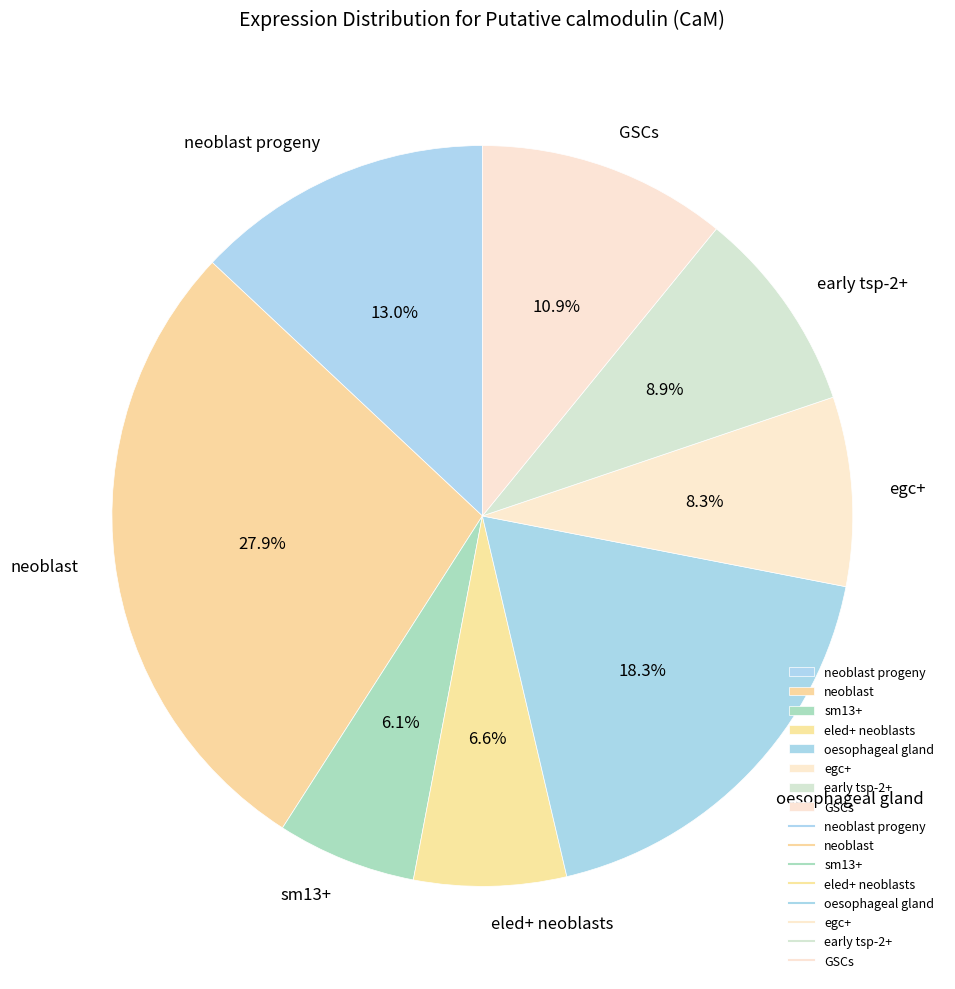

Count the number of slices in the pie.

8